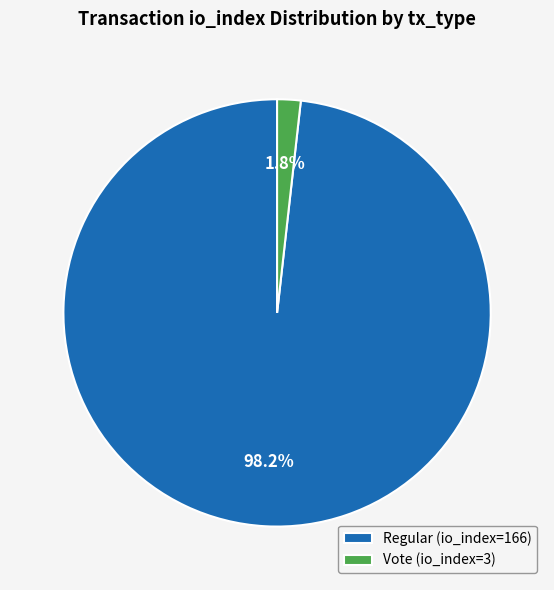

True or false: Vote (io_index=3) accounts for 2% of the total.

True